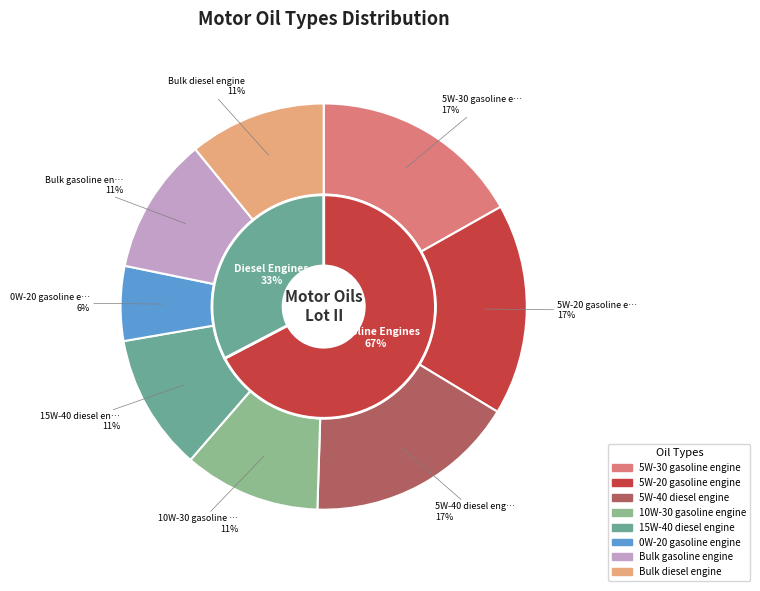

What is the total percentage of 5W-40 diesel engine and Bulk gasoline engine?

27.7%